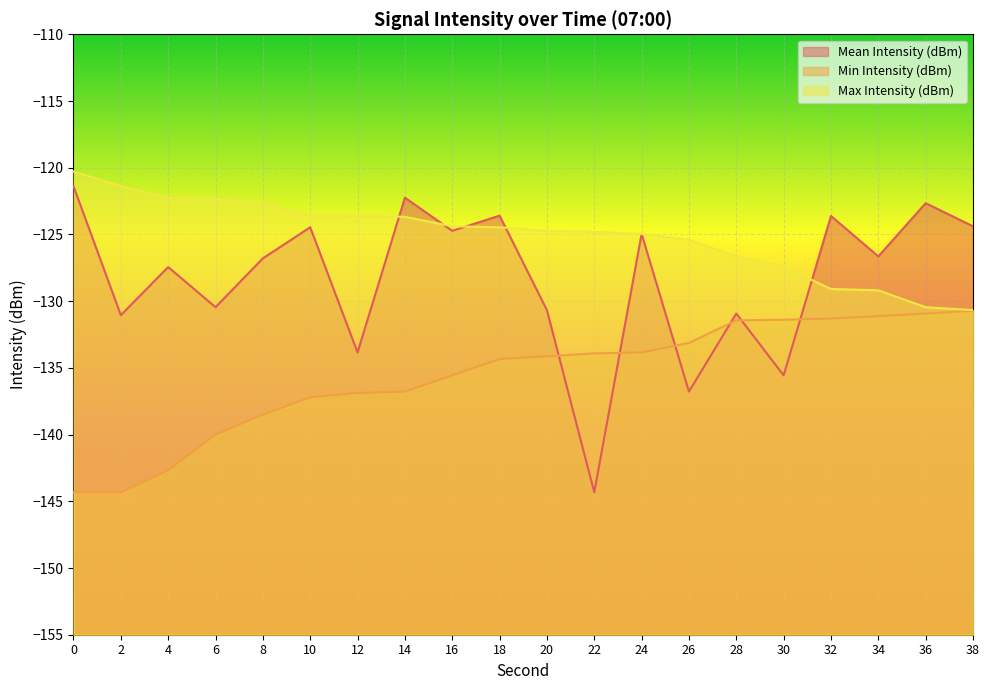

What is the minimum value shown in the chart?

-144.3